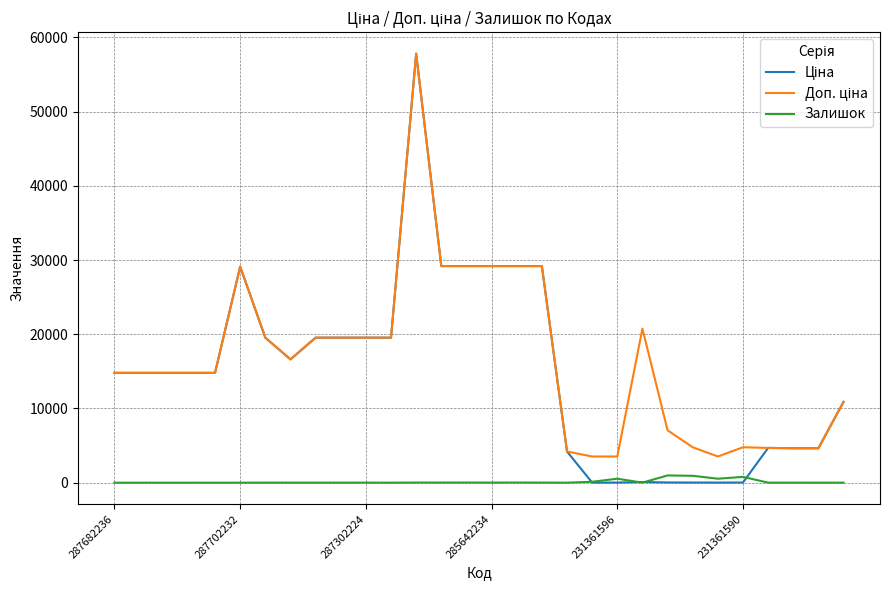

What is the maximum value shown in the chart?

57826.2